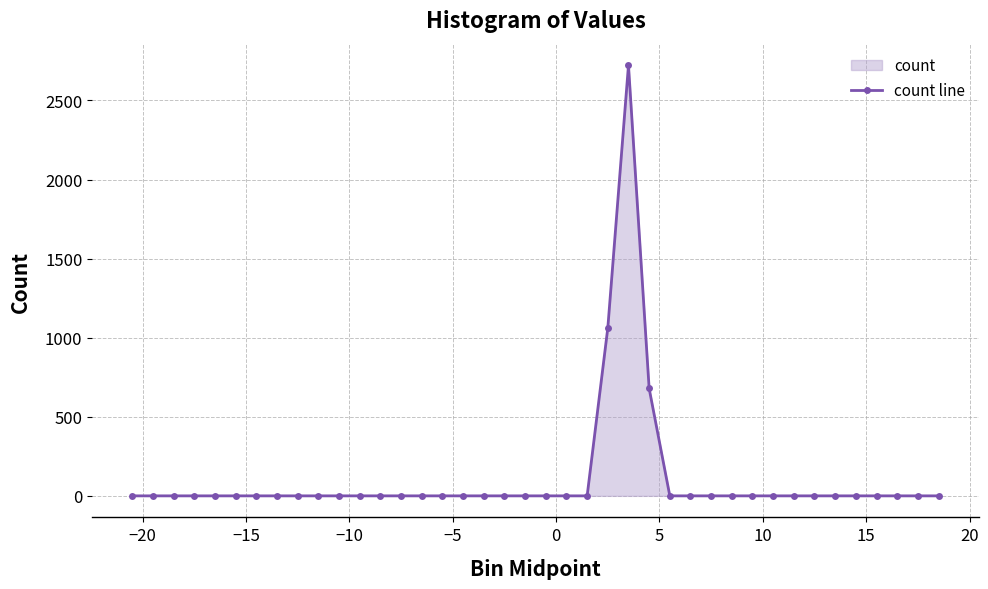

What is the maximum value shown in the chart?

2723